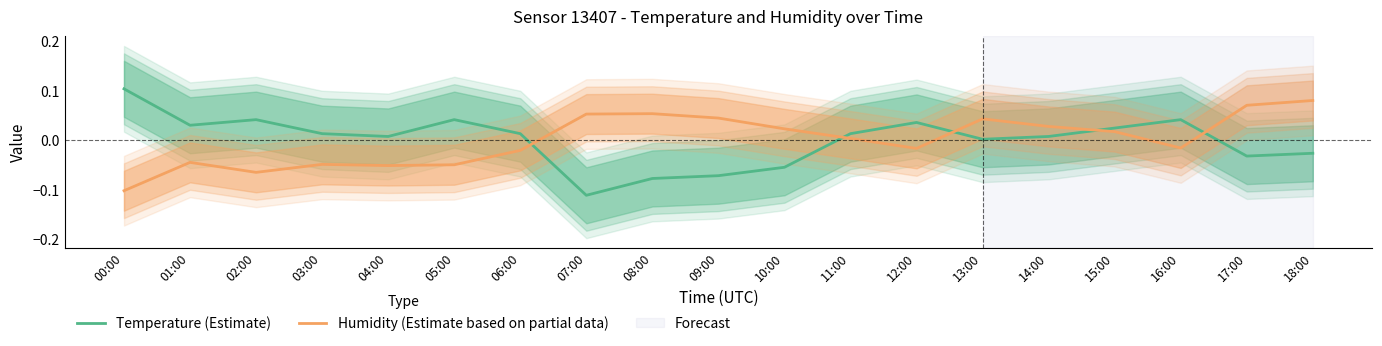

The value of Temperature (Estimate) at 16:00 is 0.0. True or false?

False